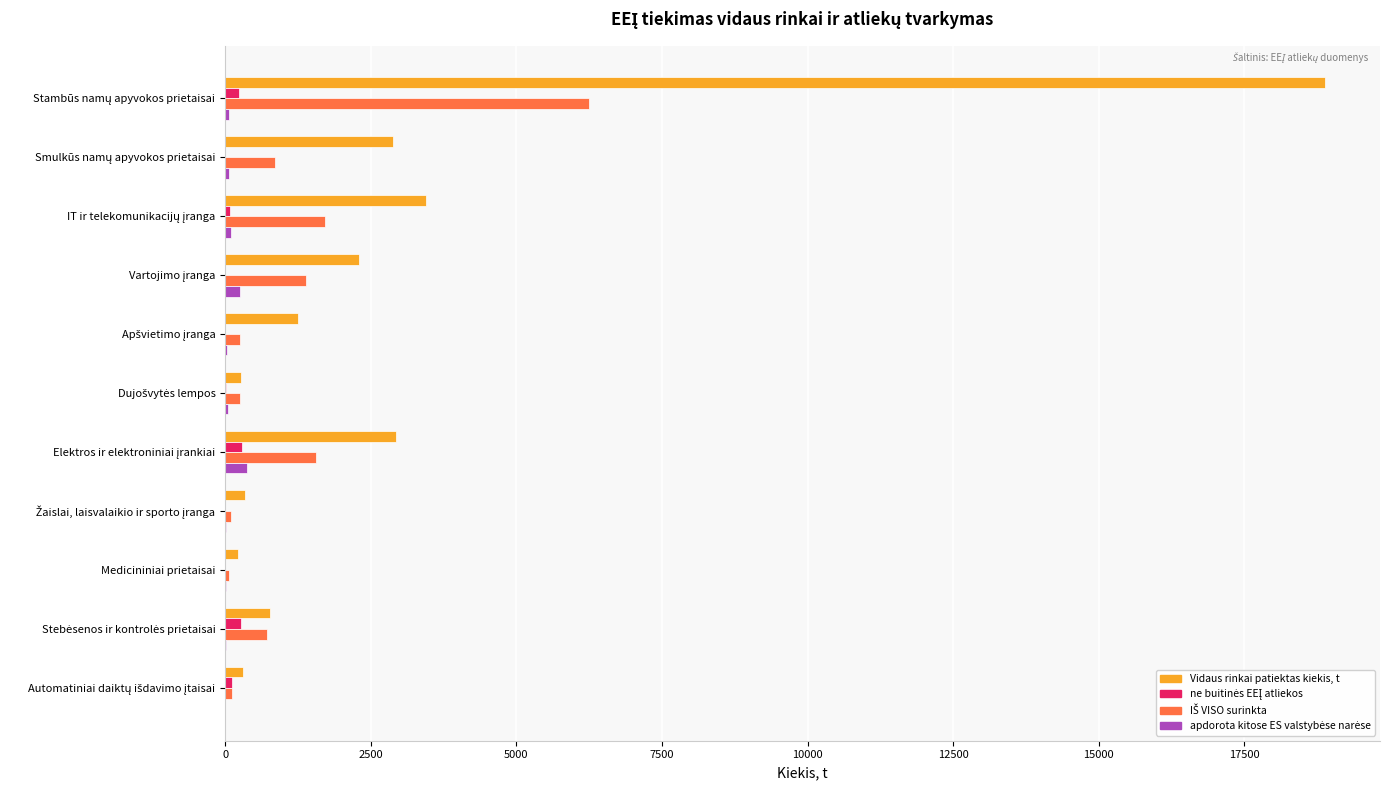

What is the greatest value displayed?

18885.3